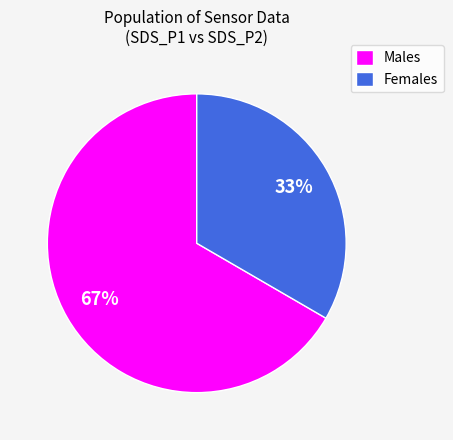

The Females slice represents 41% of the pie. True or false?

False